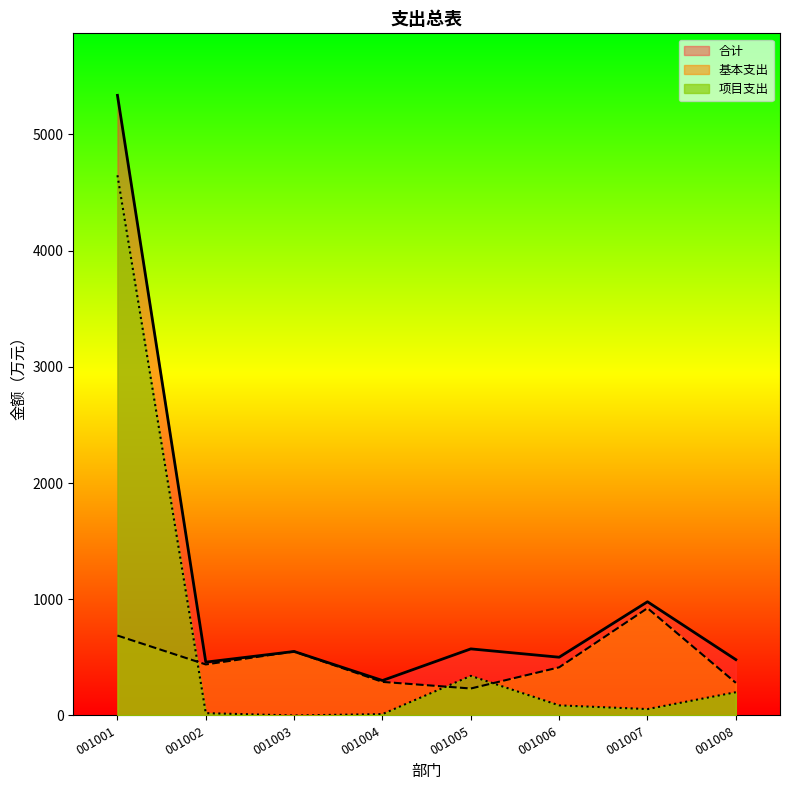

True or false: 基本支出 and 合计 intersect in this chart.

False